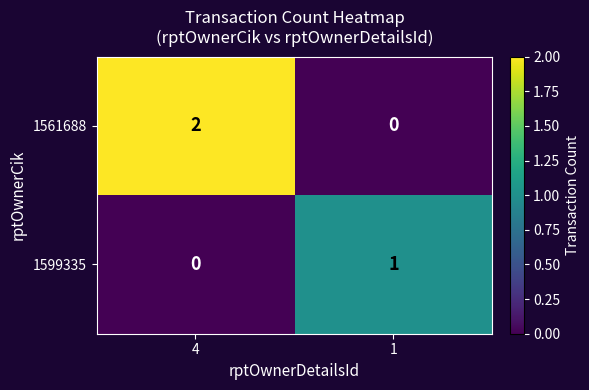

At which label is 1599335 closest to 0?

4